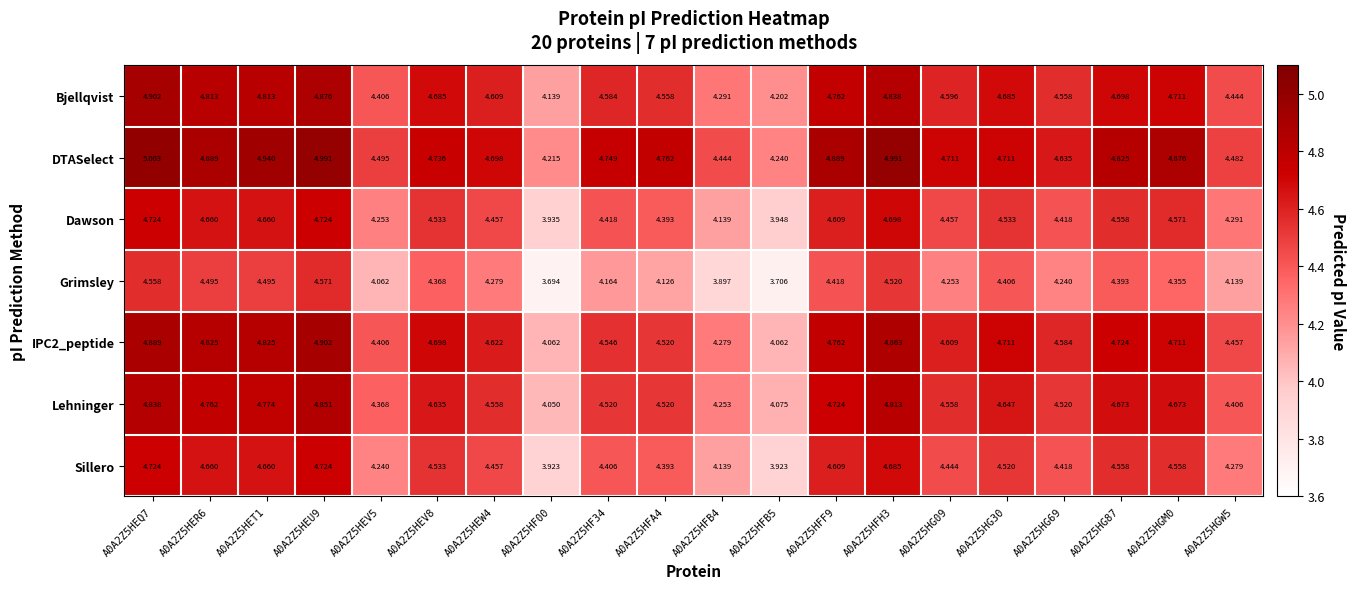

Which series has the largest range (max minus min)?

Grimsley